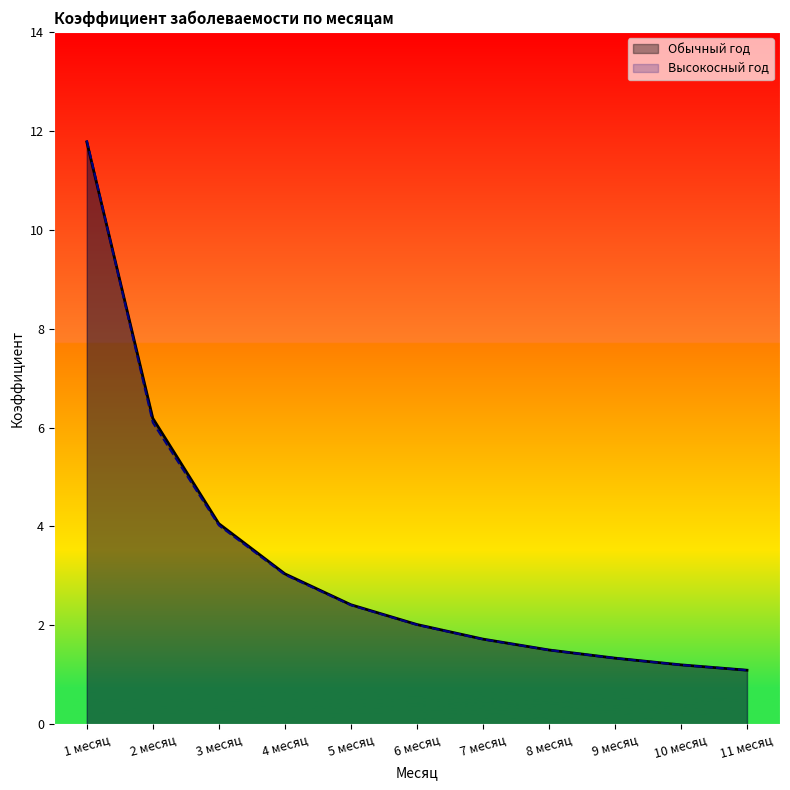

Reading left to right, what are all the values shown in this chart?

Обычный год: 11.8	6.2	4.1	3.0	2.4	2.0	1.7	1.5	1.3	1.2	1.1
Высокосный год: 11.8	6.1	4.0	3.0	2.4	2.0	1.7	1.5	1.3	1.2	1.1